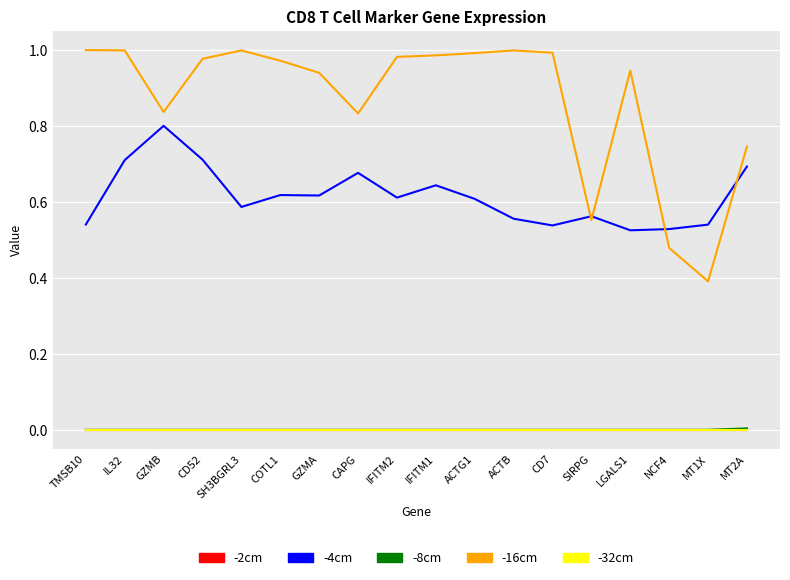

The value of -16cm at NCF4 is 0.7. True or false?

False